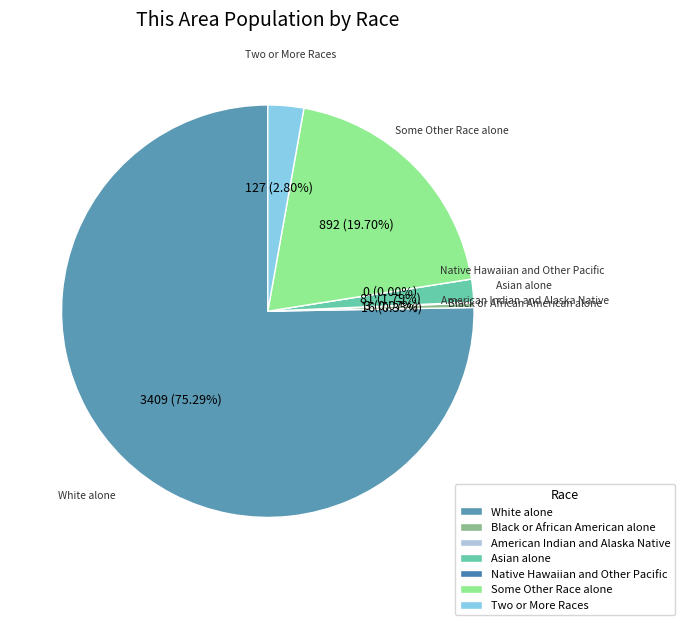

Approximately how many times larger is the value at Two or More Races compared to American Indian and Alaska Native?

42.3